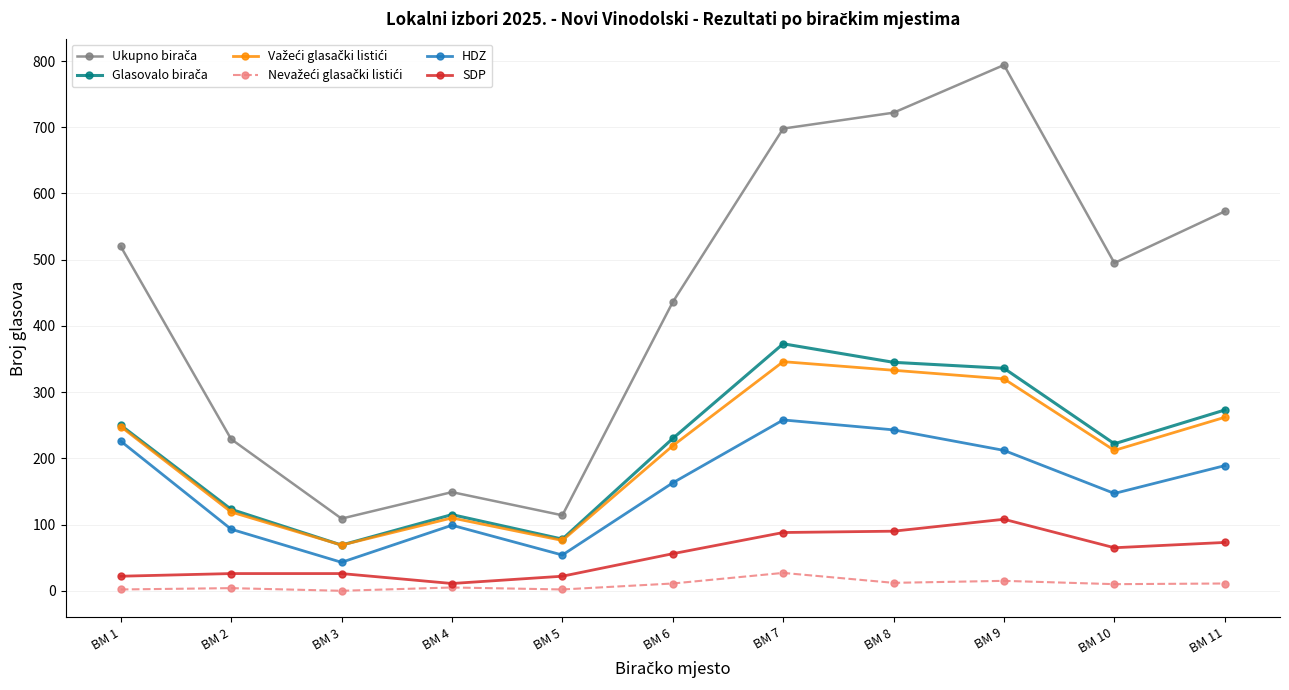

Which label corresponds to the largest value in the chart?

BM 9